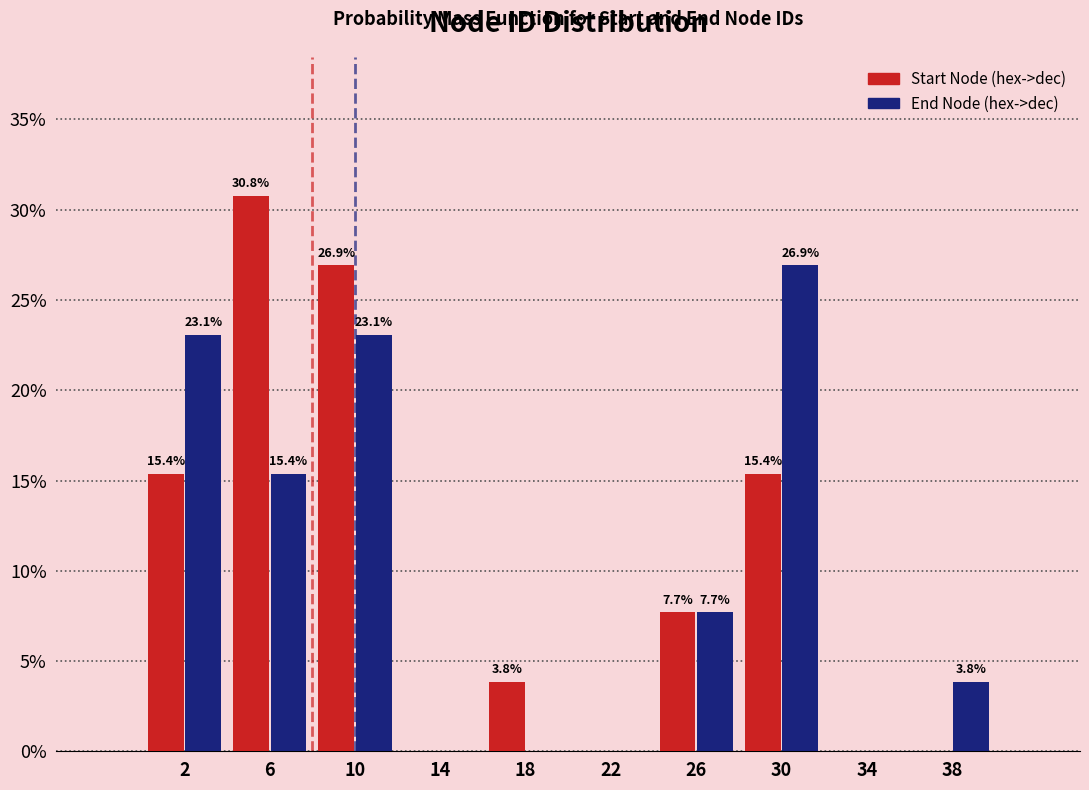

In the Start Node (hex->dec) series, which range on the x-axis has the tallest bar?

4 to 8